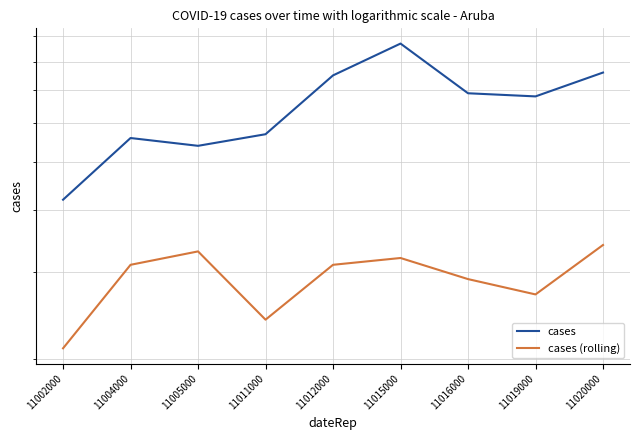

What is the highest value of the cases series?

87